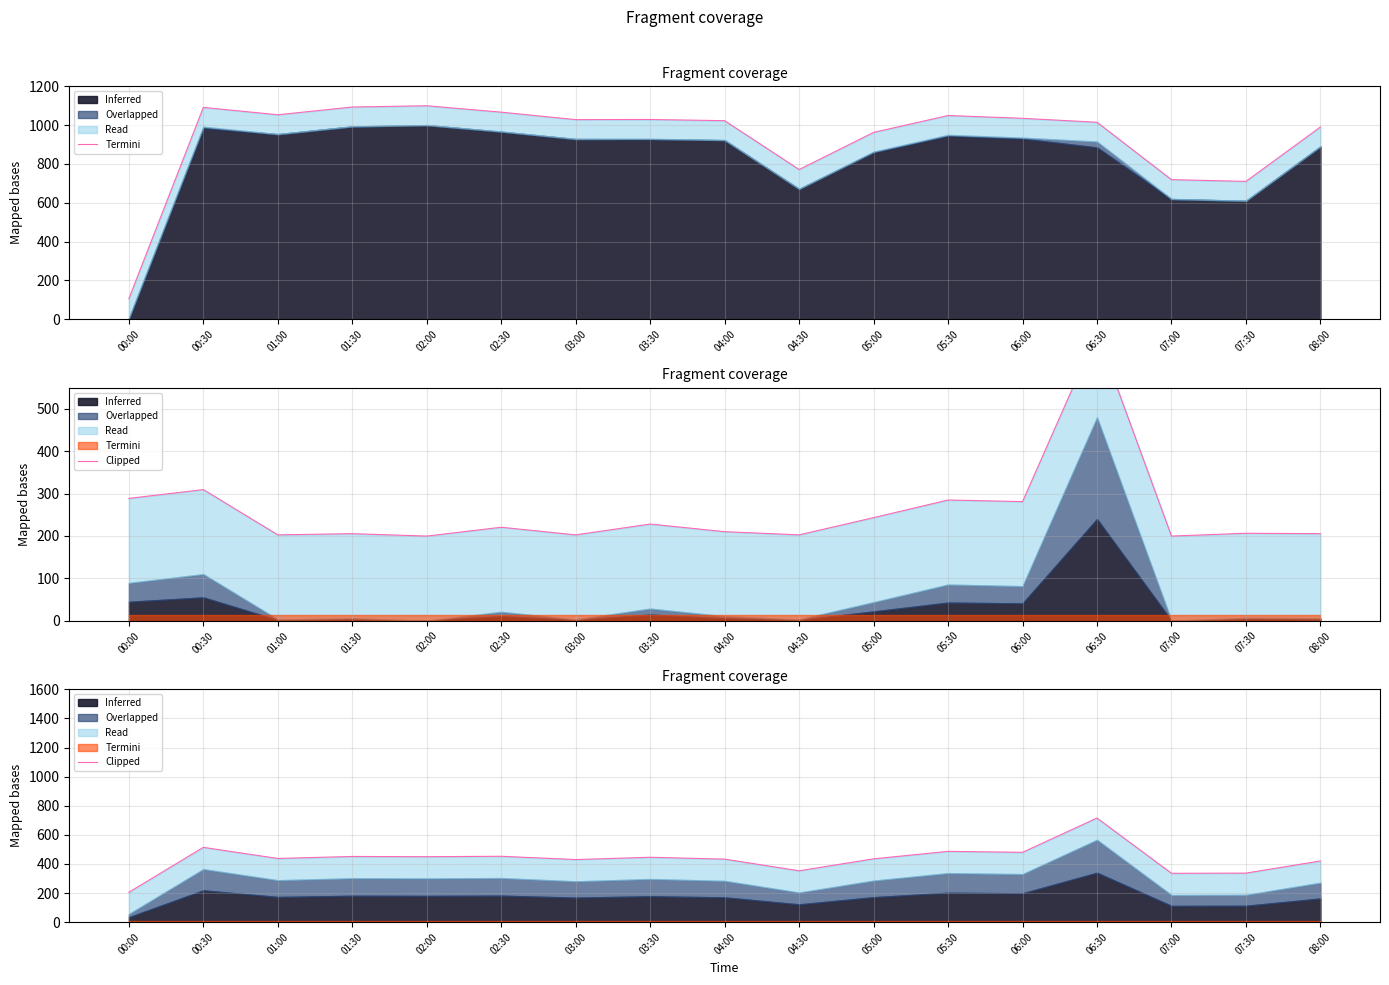

Which label corresponds to the smallest value in the chart?

00:00